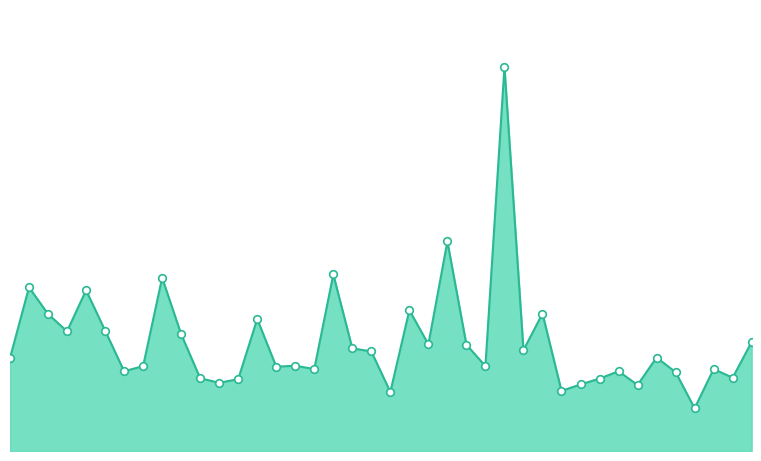

Is this an area chart (filled region under the line)?

Yes